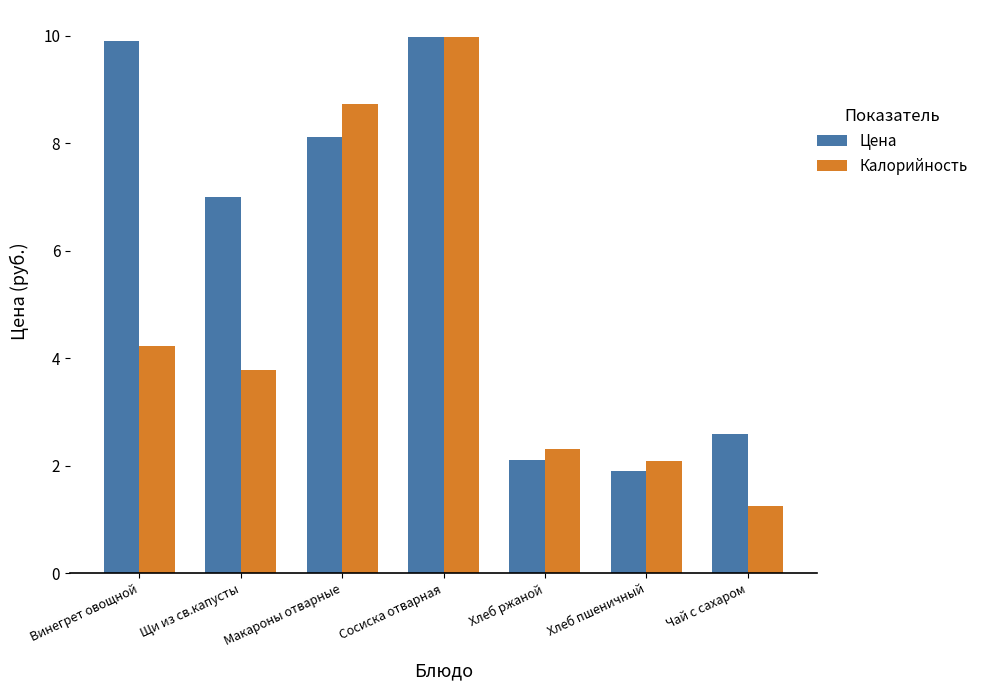

What is the total value across all series at Винегрет овощной?

14.1